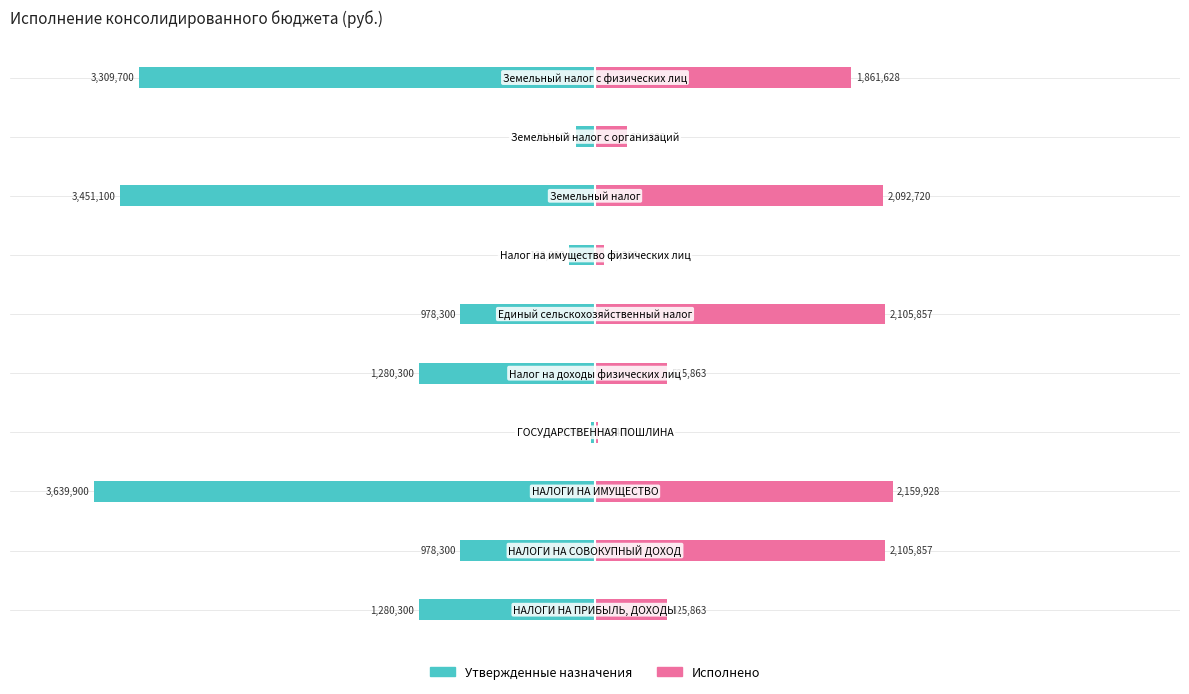

How many bars are there in each group?

2